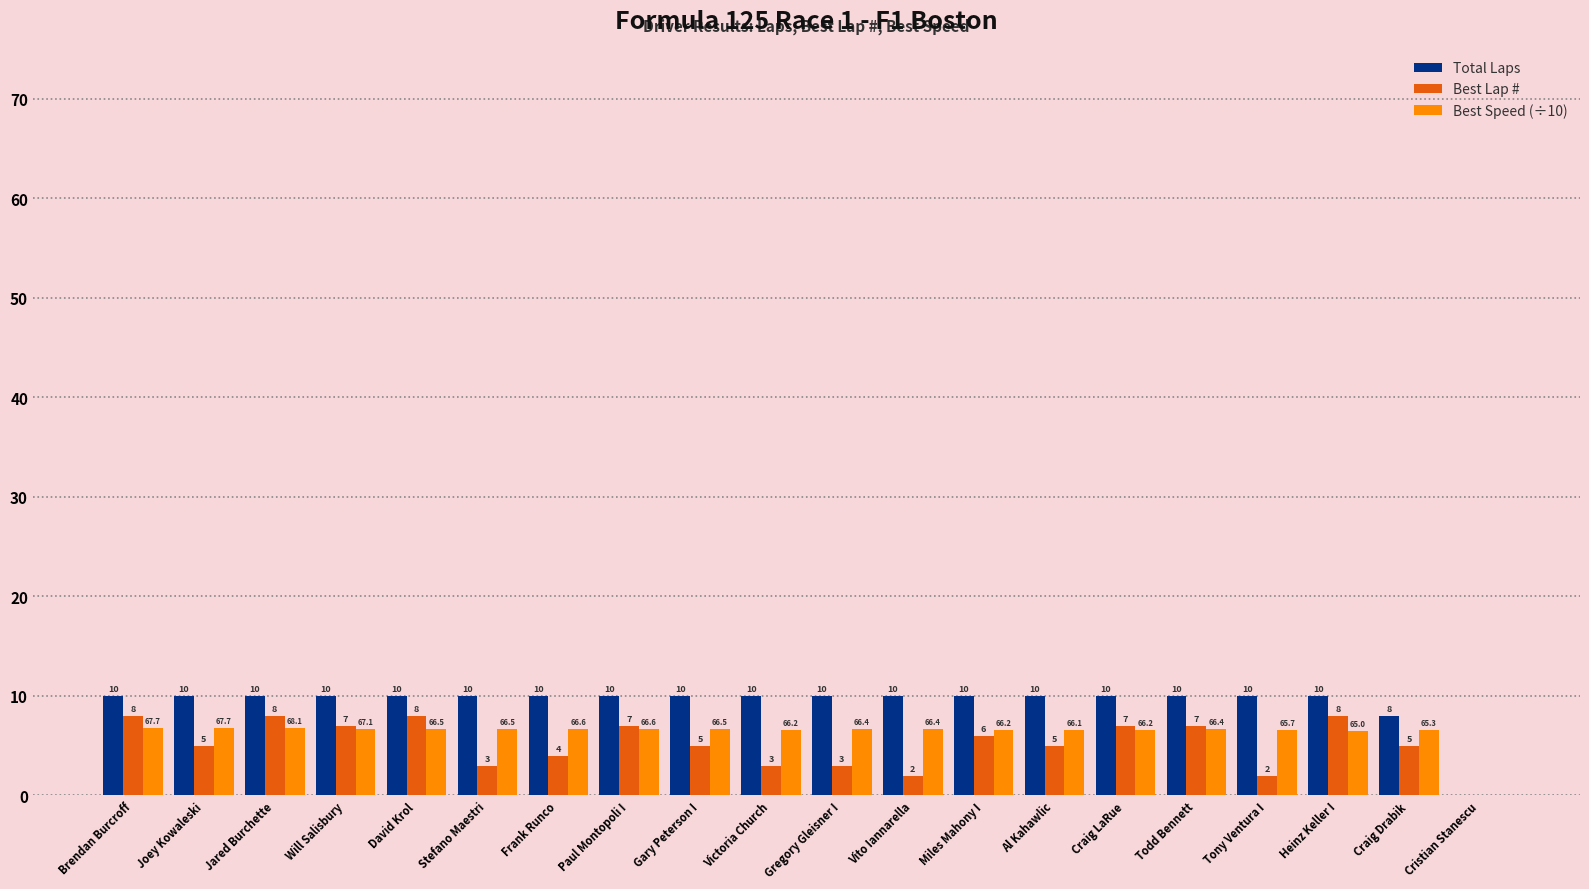

True or false: Best Lap # has a value of 2.6 at Paul Montopoli I.

False